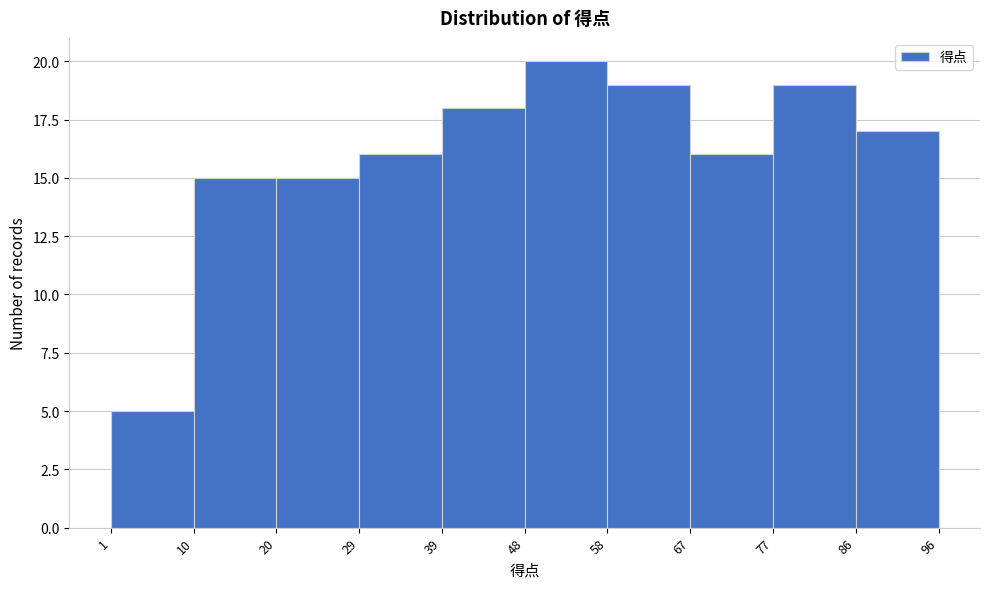

Reading left to right, transcribe this chart: for each bar, give the range it covers on the x-axis and its height. The values are not printed on the chart, so give them approximately, as read against the axis.

1 to 10: 5
10 to 20: 15
20 to 29: 15
29 to 39: 16
39 to 48: 18
48 to 58: 20
58 to 67: 19
67 to 77: 16
77 to 86: 19
86 to 96: 17